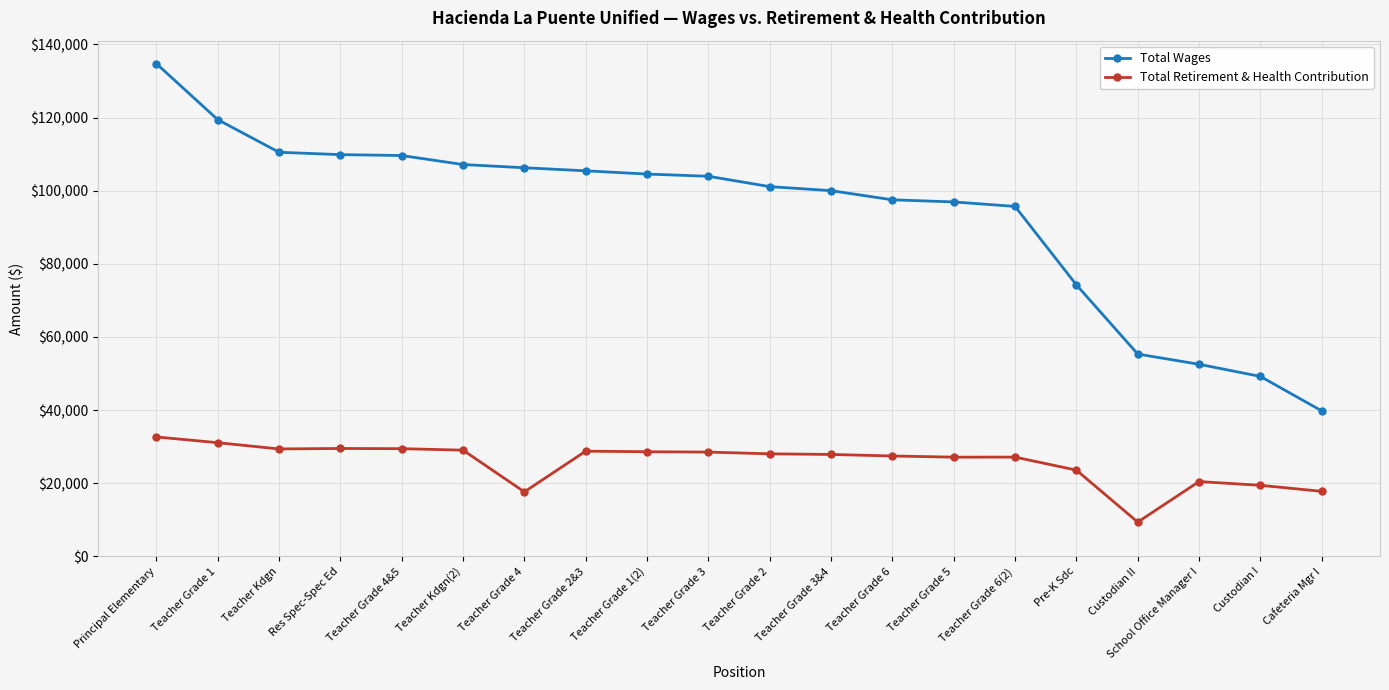

What is the spread (max minus min) of values at Teacher Kdgn(2)?

78089